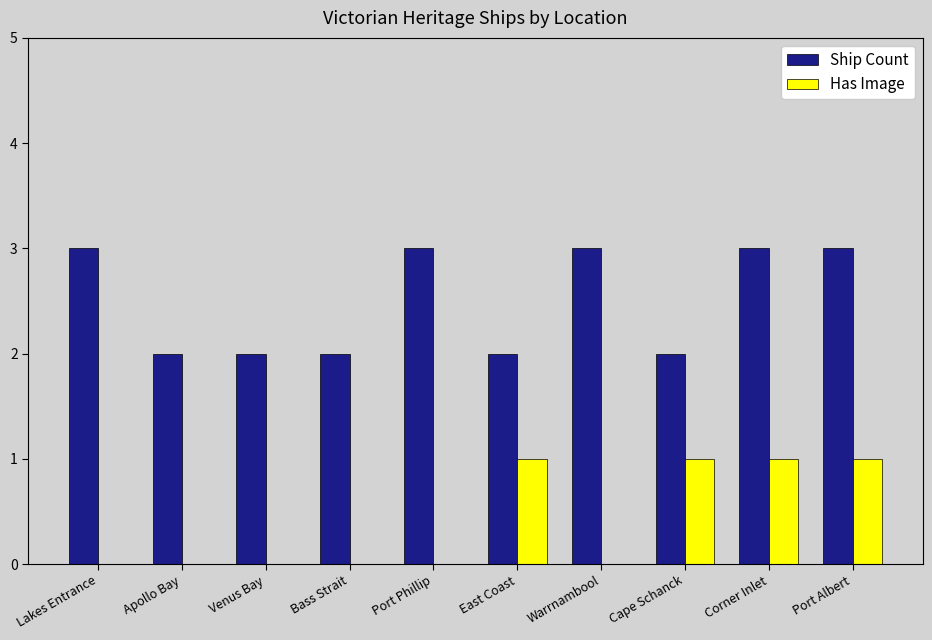

Is it true that Has Image equals 0 at Apollo Bay?

True